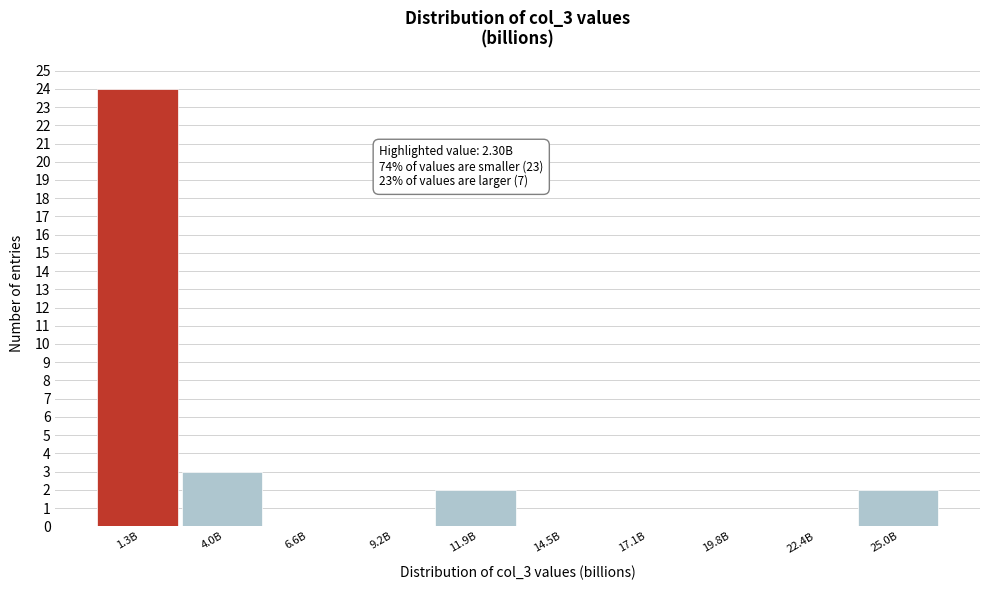

Reading right to left, what are all the values shown in this chart?

25.0B=2	22.4B=0	19.8B=0	17.1B=0	14.5B=0	11.9B=2	9.2B=0	6.6B=0	4.0B=3	1.3B=24